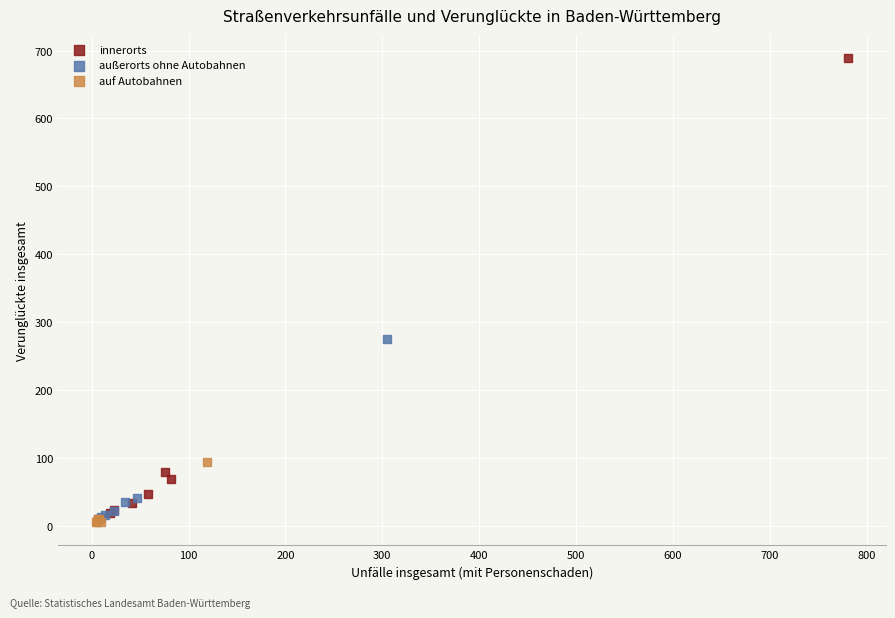

Which series contains the highest Y value?

innerorts